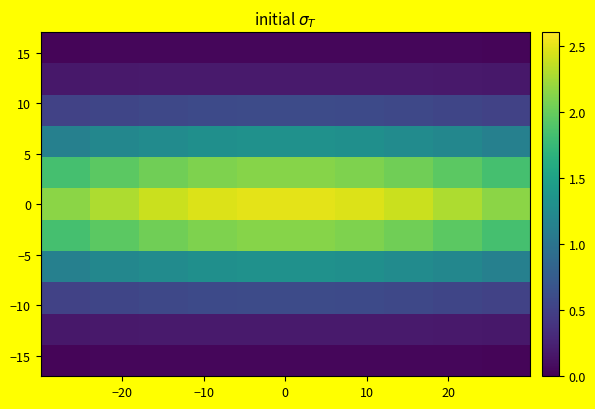

At how many categories does at least one series exceed 1?

10